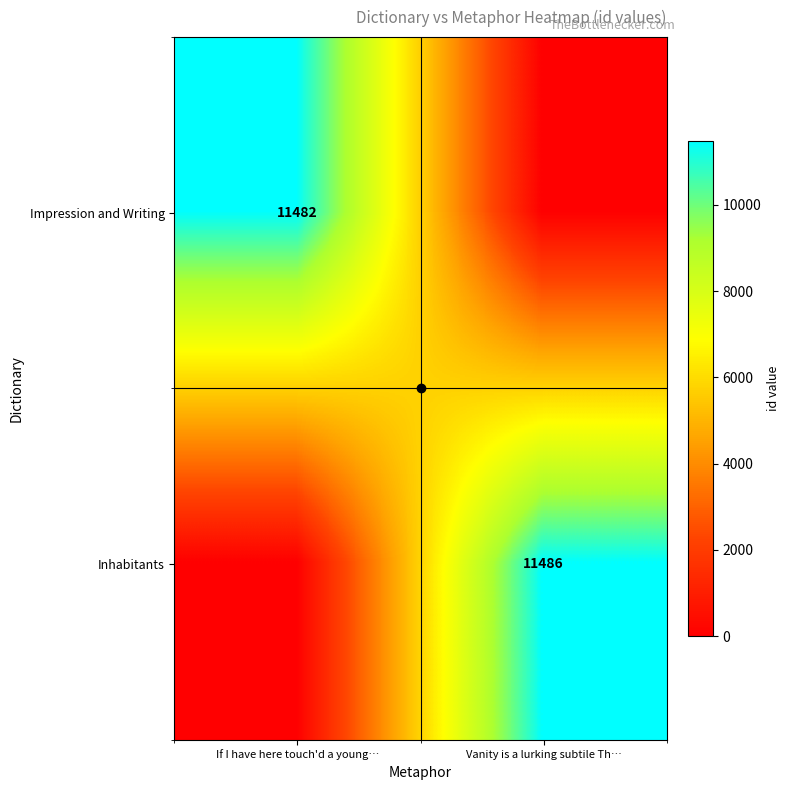

The Impression and Writing series shows 16174 at If I have here touch'd a young…. True or false?

False